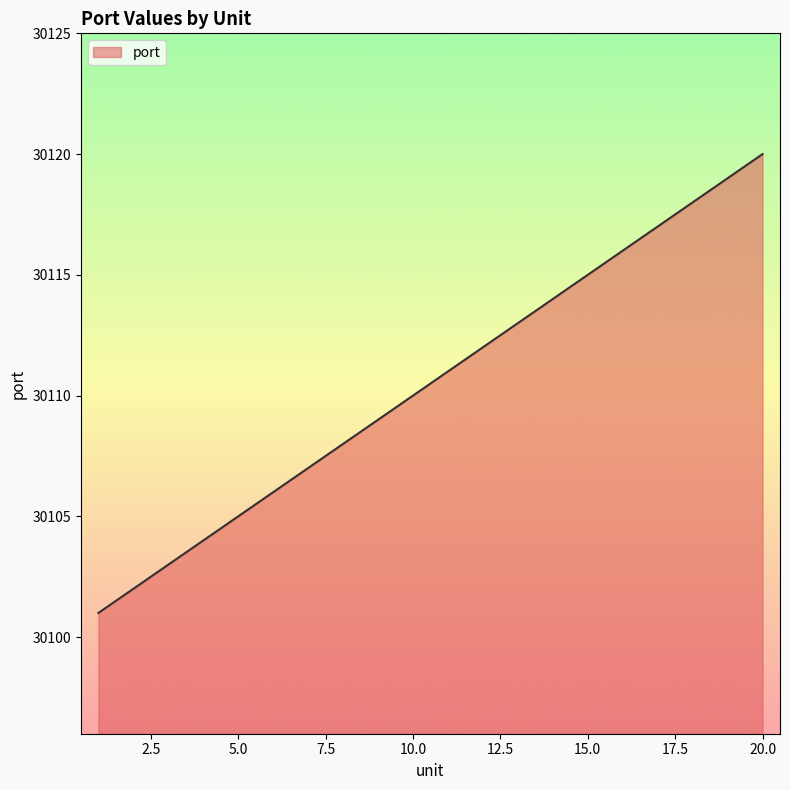

Does the chart display data point markers on the line(s)?

No